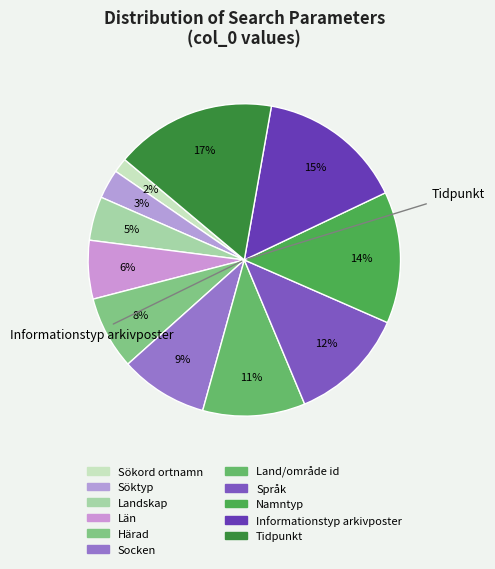

How many slices are in this pie chart?

11